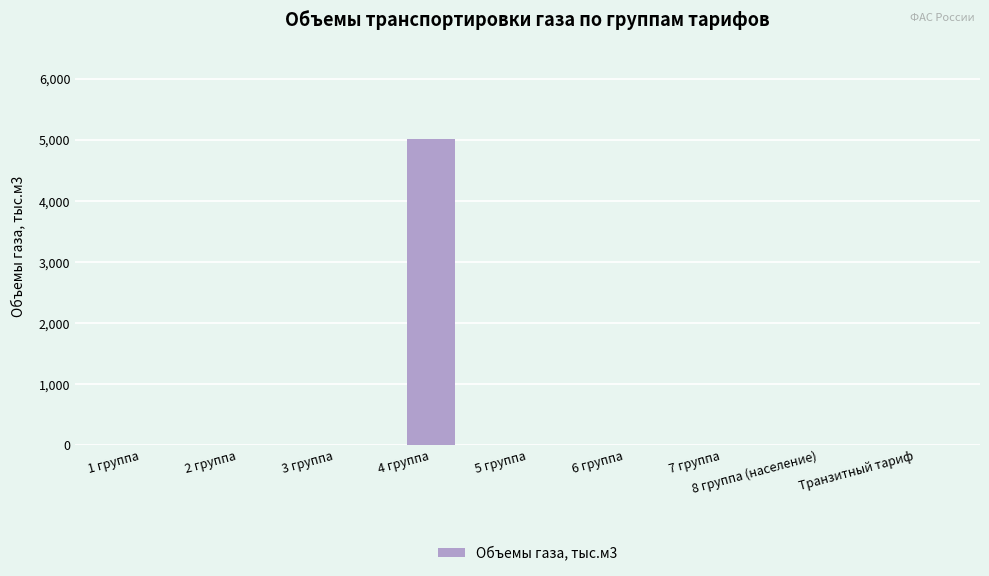

What is the sum of the values at 6 группа and 4 группа?

5021.2